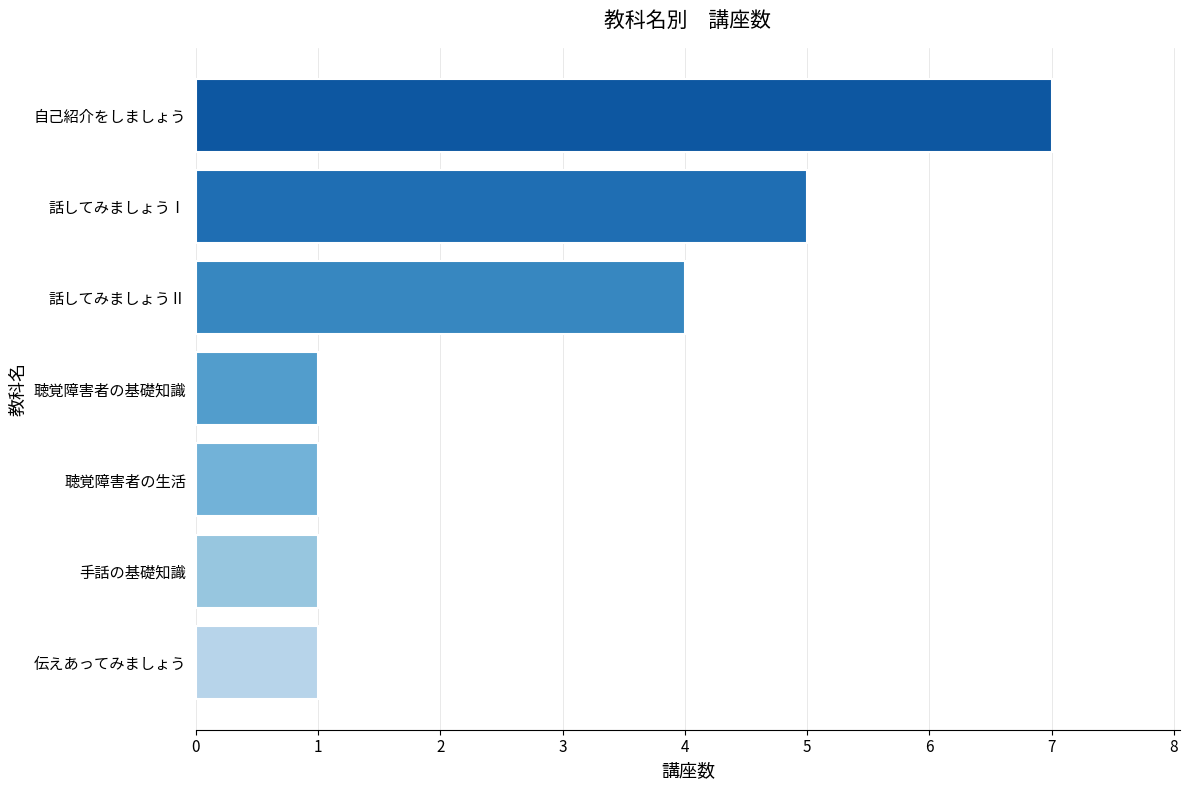

What is the change in value from 話してみましょうⅠ to 聴覚障害者の基礎知識?

-4